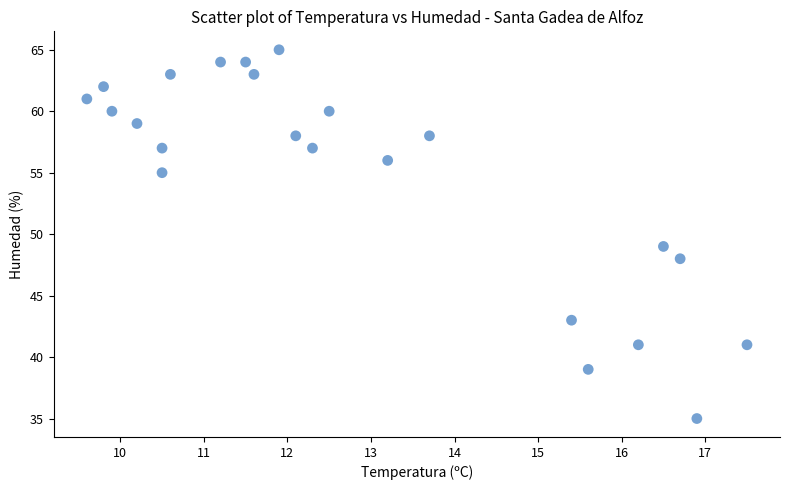

What Y value in the scatter plot is closest to 50?

49